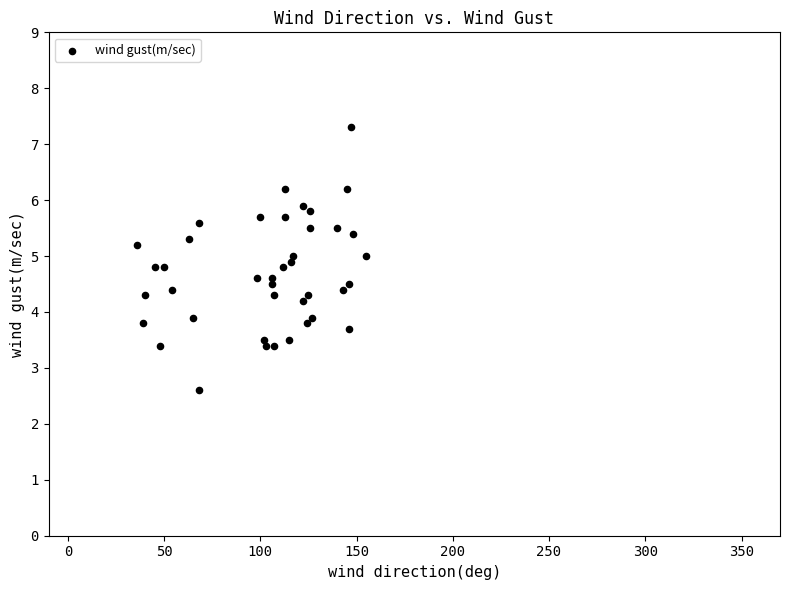

What is the range of X values (max minus min)?

119.0